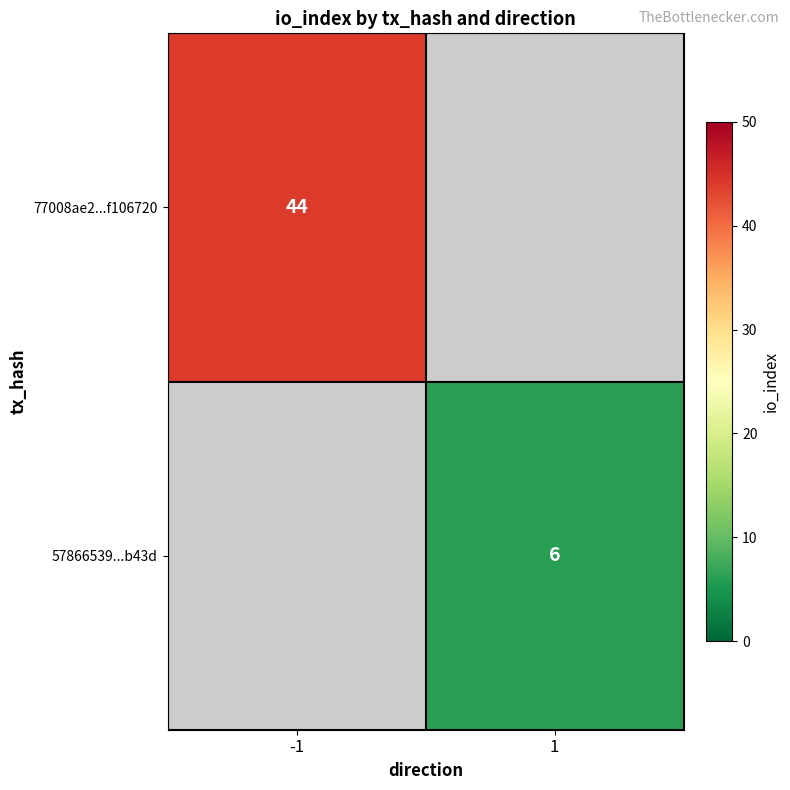

True or false: 57866539...b43d has a value of 0 at -1.

True